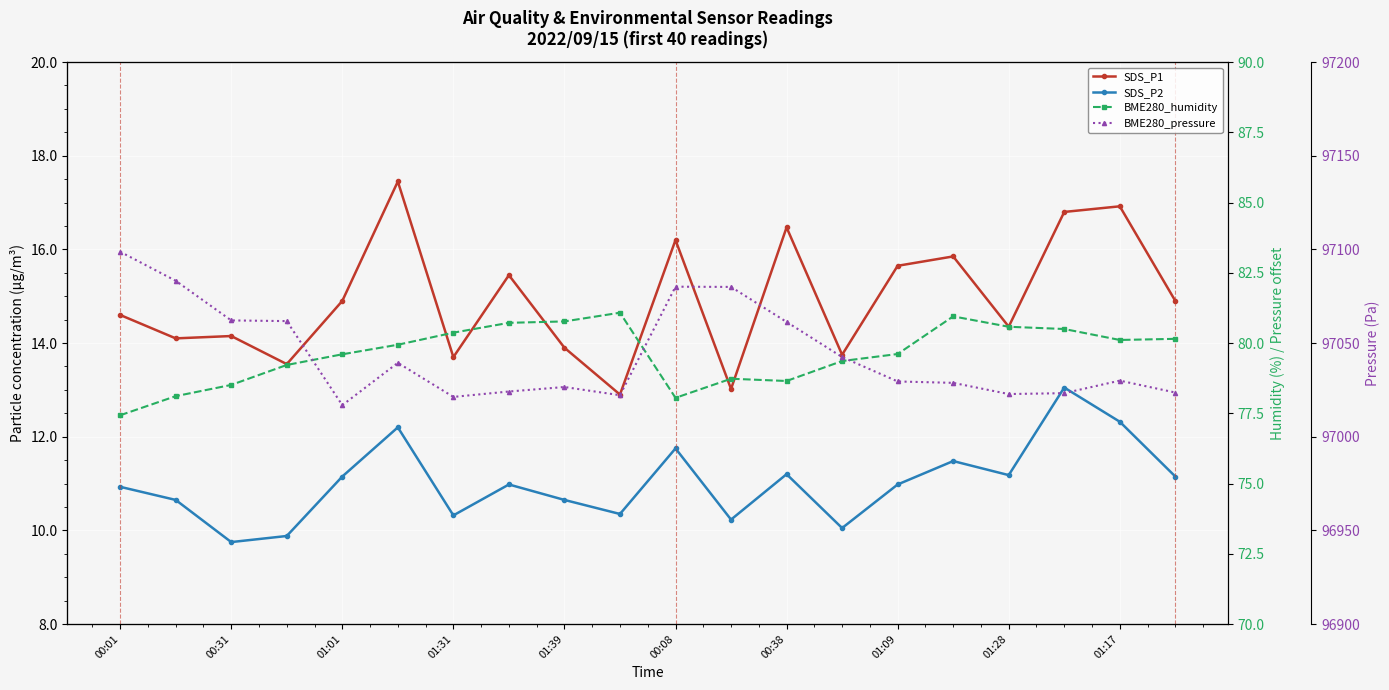

At 13, list the series in order from smallest to largest.

SDS_P2, SDS_P1, BME280_humidity, BME280_pressure